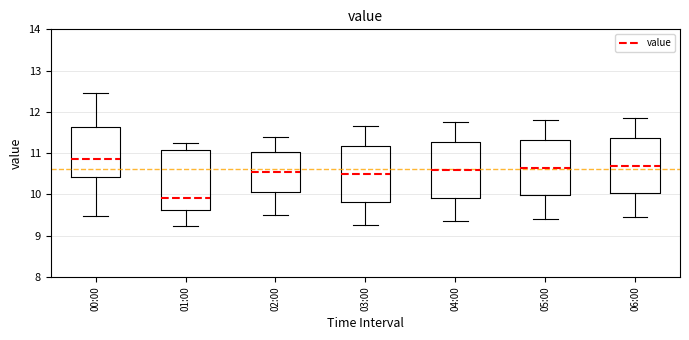

Where is the lower edge of the box for 03:00 on the y-axis? The values are not printed on the chart, so give them approximately, as read against the axis.

9.8